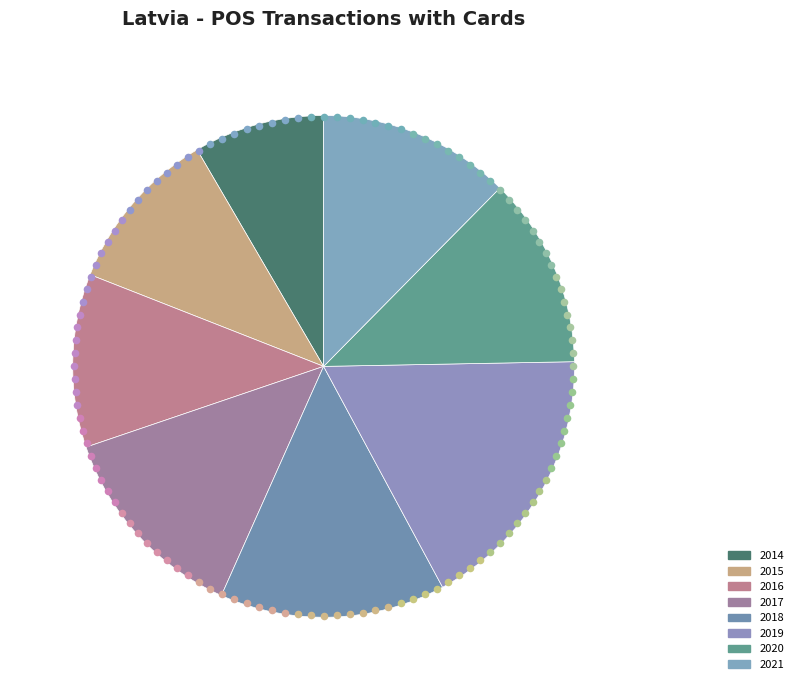

True or false: 2020 accounts for 1% of the total.

False